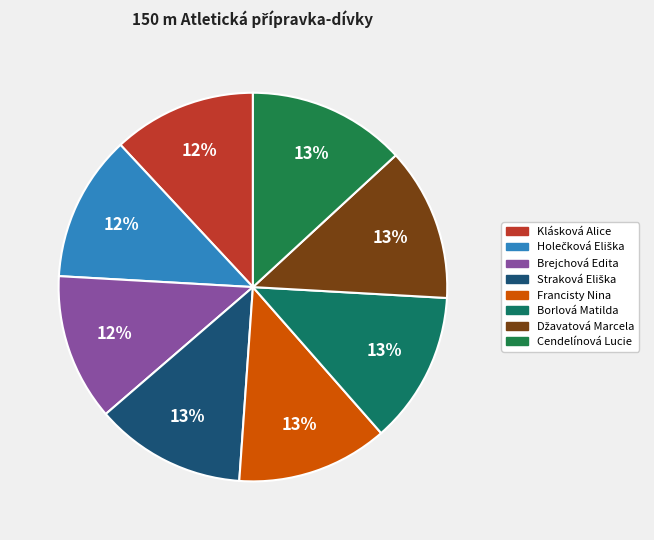

Count the number of slices in the pie.

8